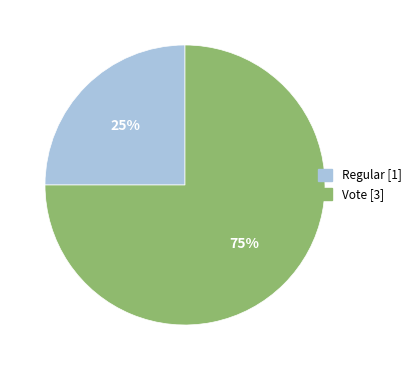

Is the sum of Vote and Regular greater than half?

Yes